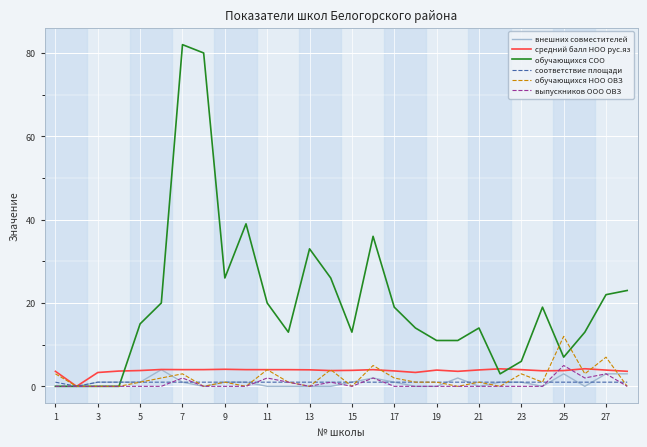

Which series has the largest total across all categories?

обучающихся СОО